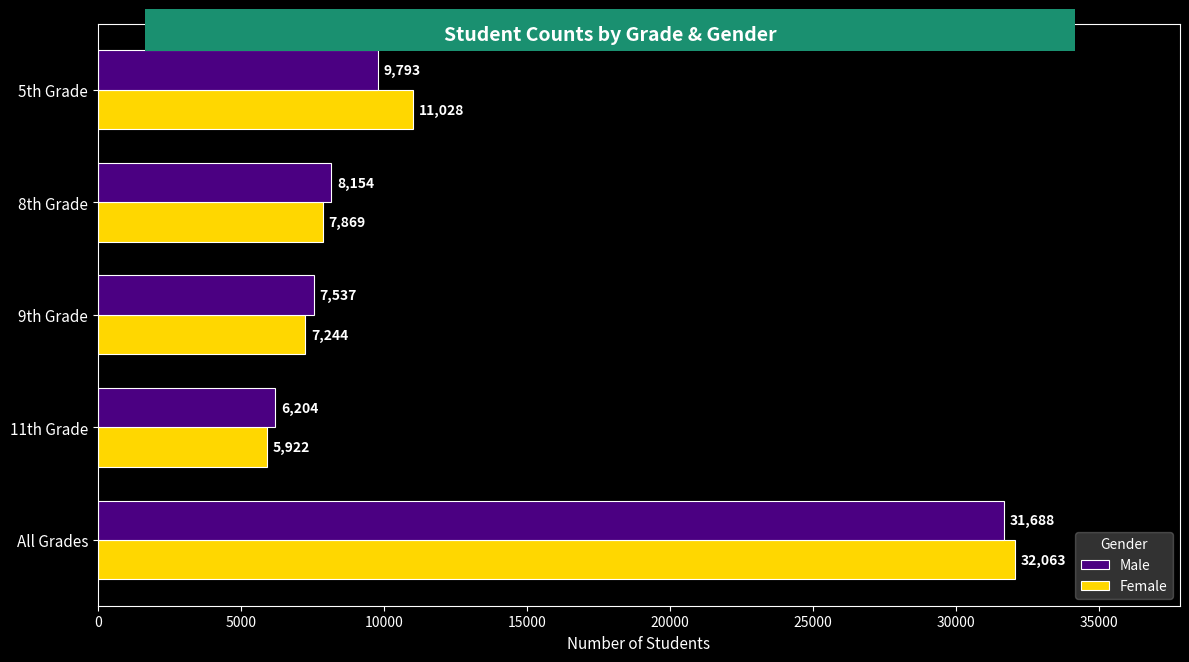

What is the difference between the maximum and minimum values in the Female series?

26141